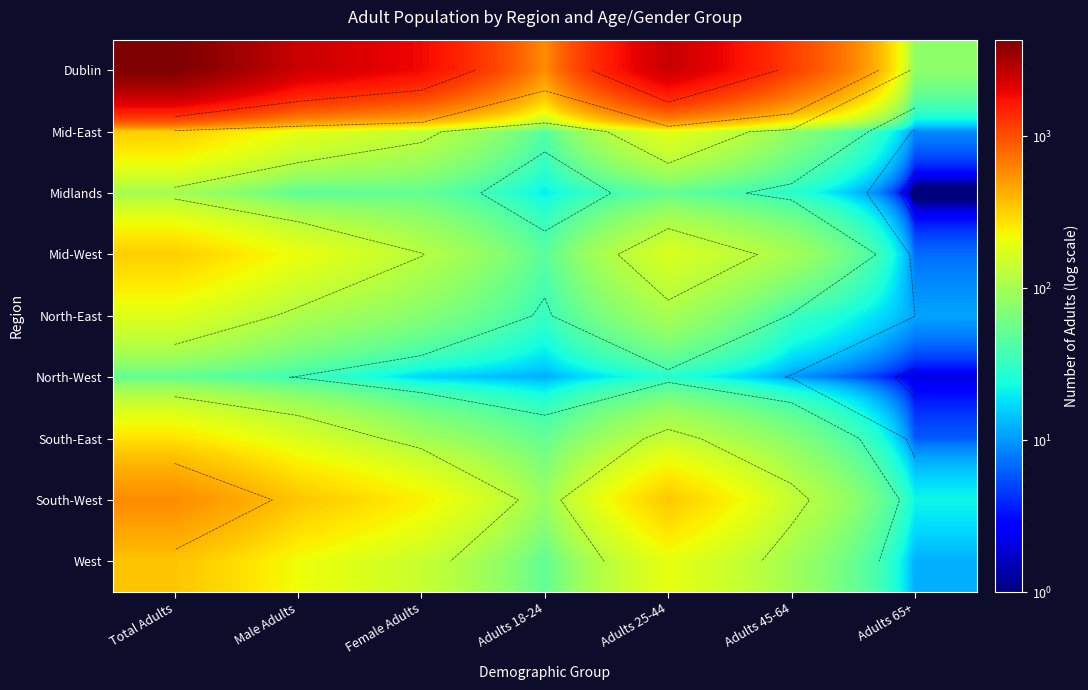

Rank the series by their maximum value, from highest to lowest.

Dublin, South-West, West, Mid-East, Mid-West, South-East, North-East, Midlands, North-West